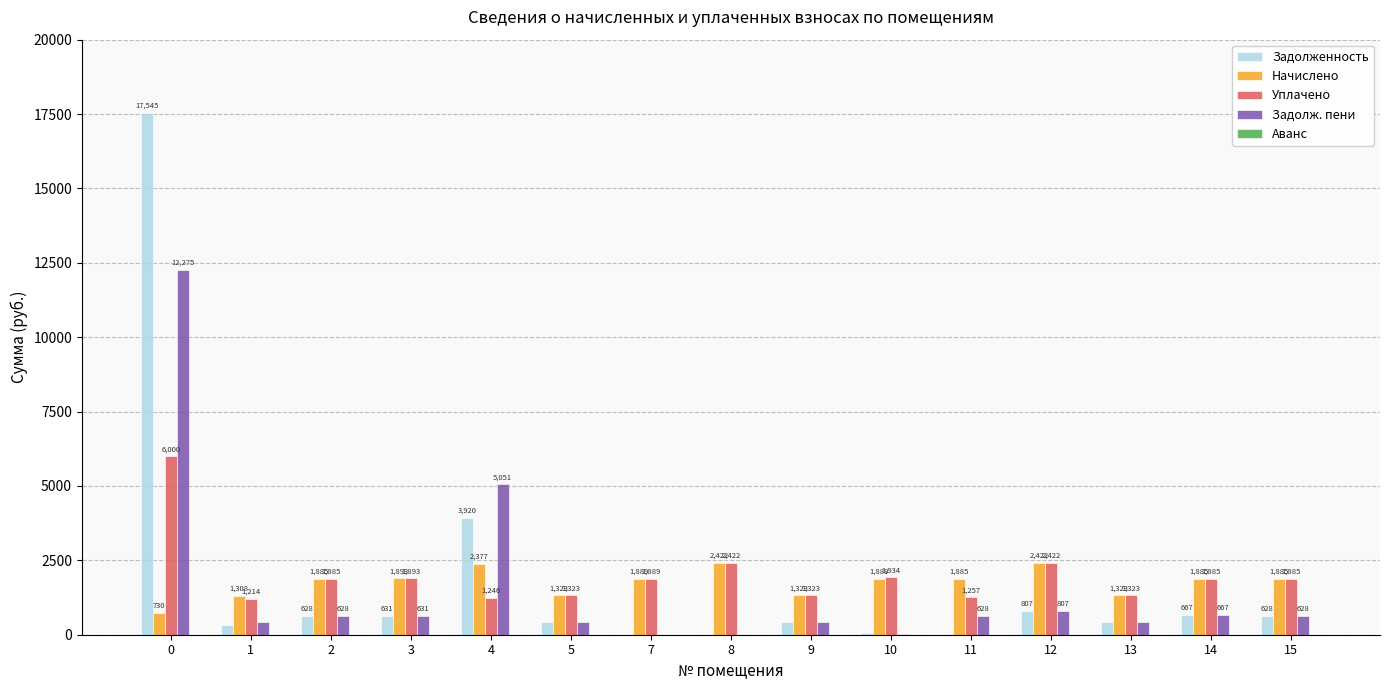

Is it true that Задолженность equals 628.5 at 15?

True